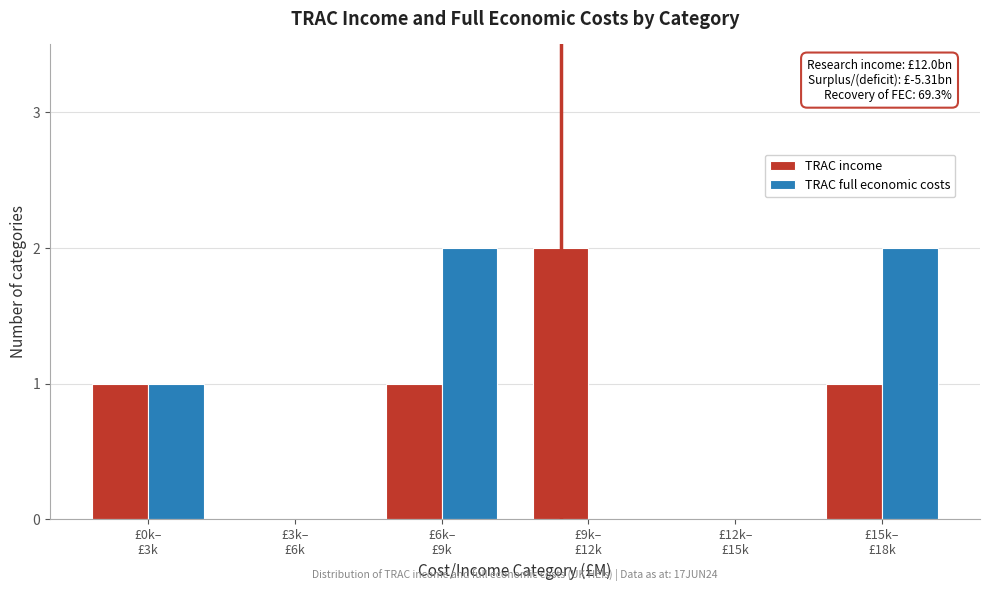

Count the number of data series in this chart.

2